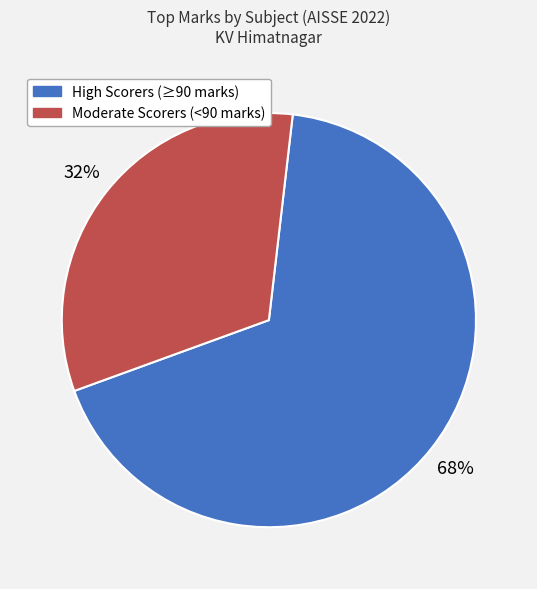

Is there any slice that represents more than half of the pie?

Yes